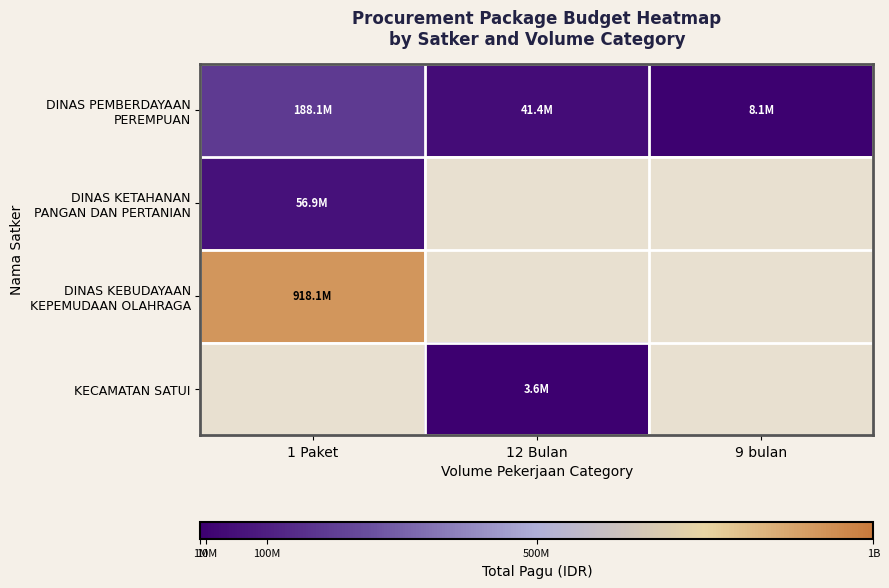

At how many categories does at least one series exceed 609534735?

1